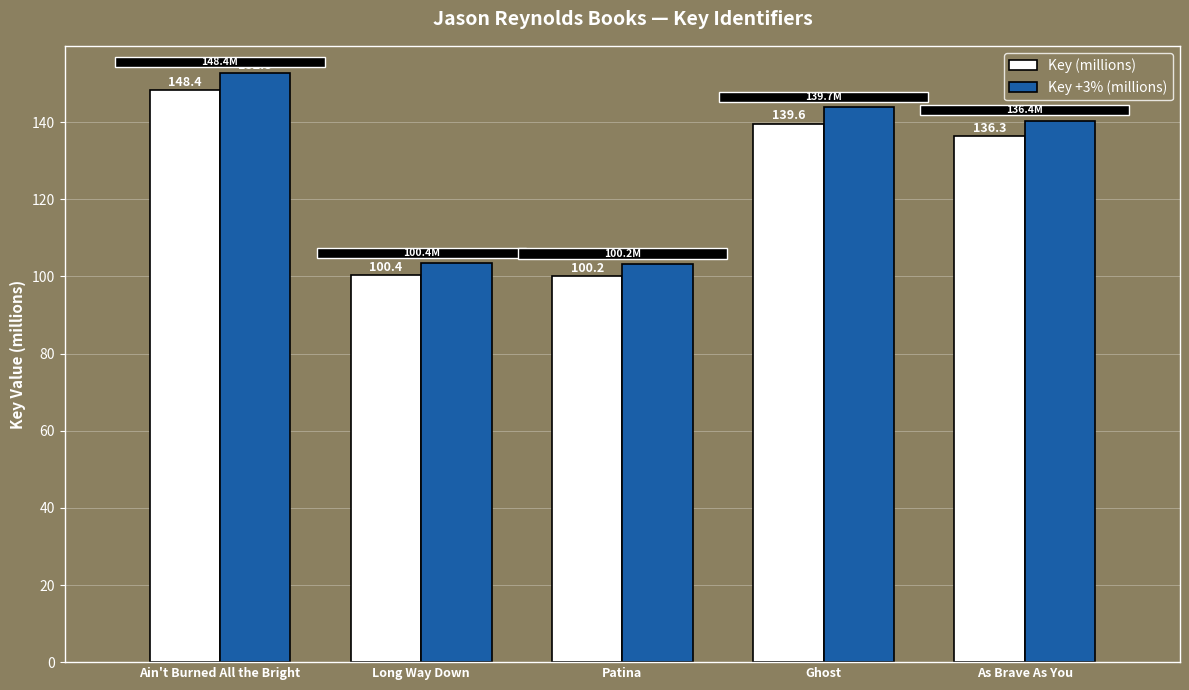

Reading right to left, extract all data points from this chart.

Key (millions): 136.3	139.6	100.2	100.4	148.4
Key +3% (millions): 140.4	143.8	103.2	103.4	152.8